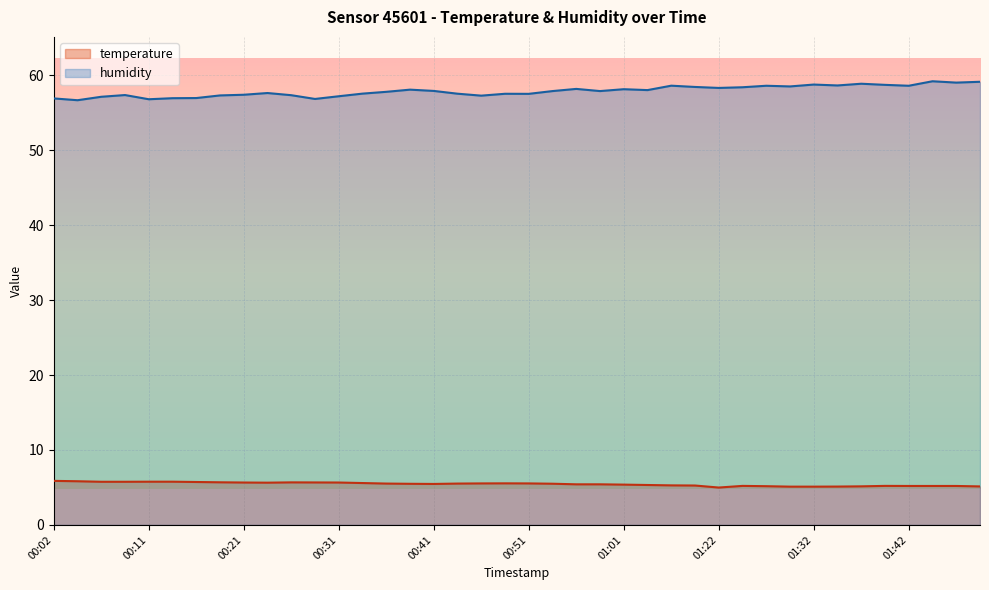

What position from the left is 01:37?

35